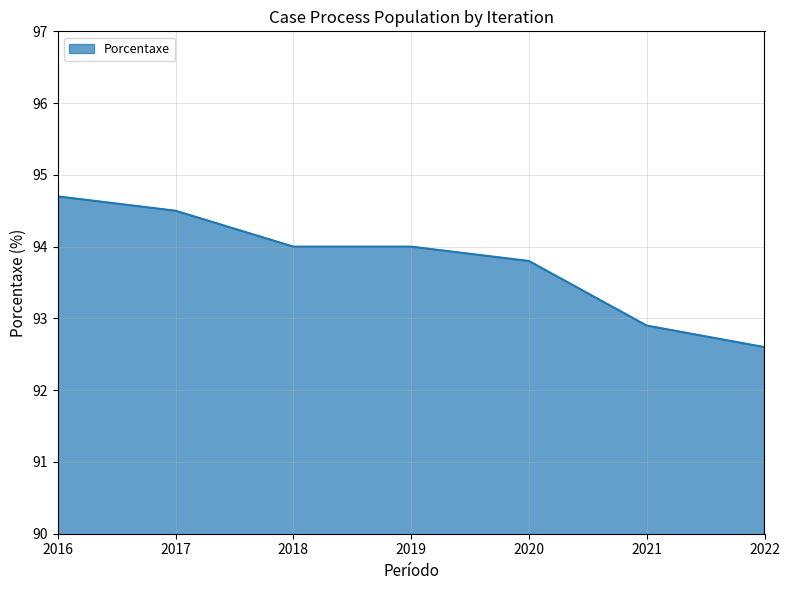

Approximately how many times larger is the value at 2021 compared to 2019?

1.0